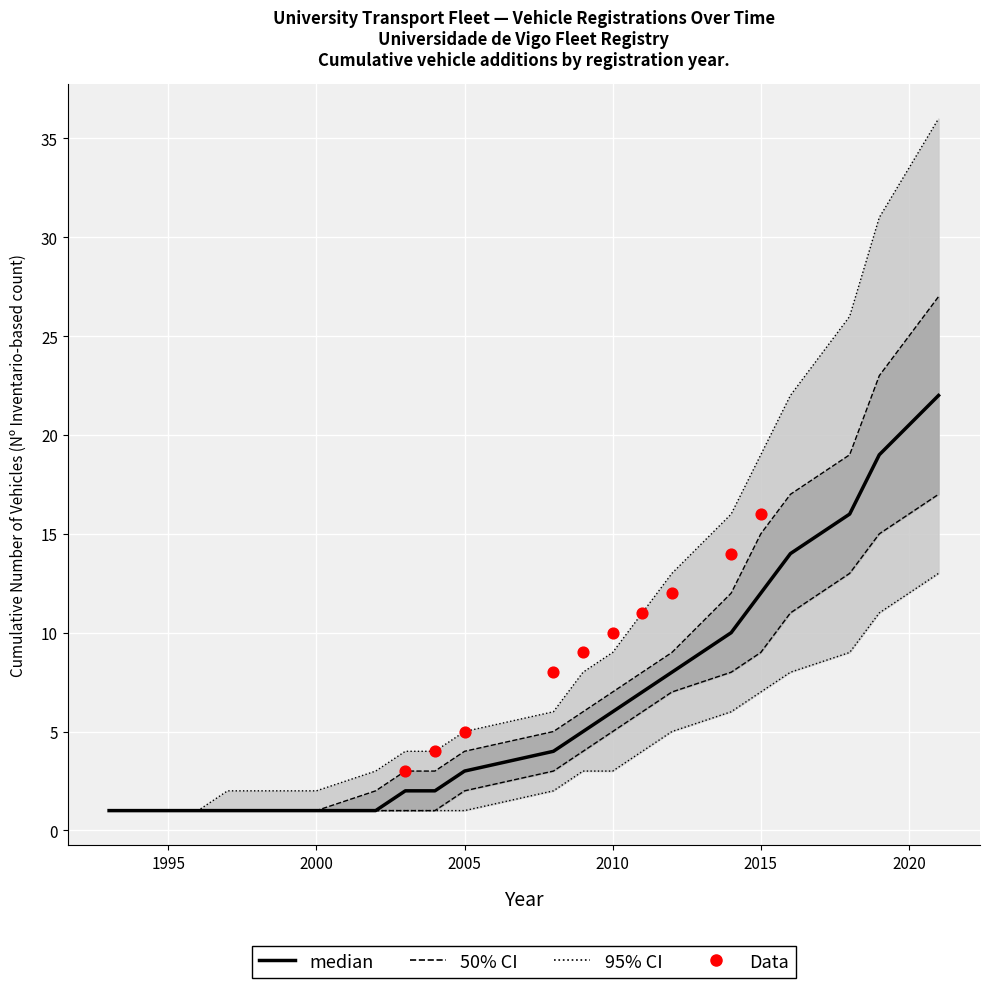

At which category is the sum across all series the highest?

2021